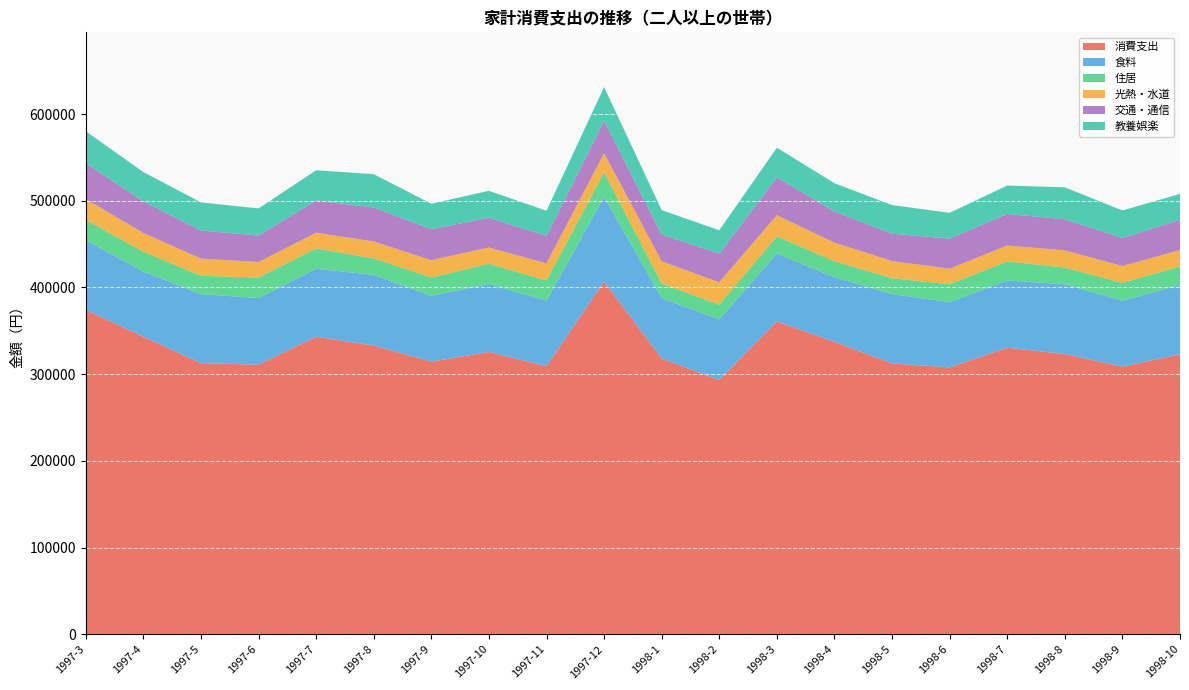

Reading left to right, what are all the values shown in this chart?

消費支出: 1997-3=374090	1997-4=343339	1997-5=312717	1997-6=310986	1997-7=343233	1997-8=332995	1997-9=314524	1997-10=325697	1997-11=309243	1997-12=406847	1998-1=318023	1998-2=293337	1998-3=360899	1998-4=337305	1998-5=312411	1998-6=307853	1998-7=330533	1998-8=323302	1998-9=308775	1998-10=323040
食料: 1997-3=80458	1997-4=75126	1997-5=79693	1997-6=76837	1997-7=78432	1997-8=81540	1997-9=75843	1997-10=78355	1997-11=75496	1997-12=97785	1998-1=69724	1998-2=69779	1998-3=78236	1998-4=74563	1998-5=80025	1998-6=75285	1998-7=77495	1998-8=80445	1998-9=75980	1998-10=79799
住居: 1997-3=23432	1997-4=22737	1997-5=21098	1997-6=23604	1997-7=23377	1997-8=19109	1997-9=21127	1997-10=23334	1997-11=23327	1997-12=28213	1998-1=16891	1998-2=17033	1998-3=19856	1998-4=18398	1998-5=18350	1998-6=20542	1998-7=22059	1998-8=19282	1998-9=20515	1998-10=21575
光熱・水道: 1997-3=24037	1997-4=21686	1997-5=19811	1997-6=17971	1997-7=18171	1997-8=19466	1997-9=19966	1997-10=18731	1997-11=19736	1997-12=22128	1998-1=25567	1998-2=25843	1998-3=24434	1998-4=21496	1998-5=19685	1998-6=17990	1998-7=18317	1998-8=19818	1998-9=19432	1998-10=18823
交通・通信: 1997-3=41474	1997-4=36500	1997-5=32436	1997-6=30463	1997-7=37234	1997-8=39274	1997-9=35724	1997-10=34353	1997-11=31760	1997-12=37333	1998-1=30955	1998-2=33091	1998-3=43658	1998-4=35933	1998-5=31554	1998-6=34787	1998-7=36475	1998-8=35854	1998-9=32479	1998-10=34902
教養娯楽: 1997-3=36773	1997-4=33767	1997-5=32424	1997-6=31339	1997-7=34801	1997-8=38336	1997-9=29464	1997-10=31077	1997-11=28945	1997-12=38932	1998-1=28099	1998-2=26922	1998-3=34142	1998-4=32588	1998-5=33073	1998-6=29671	1998-7=32733	1998-8=36846	1998-9=31665	1998-10=29851